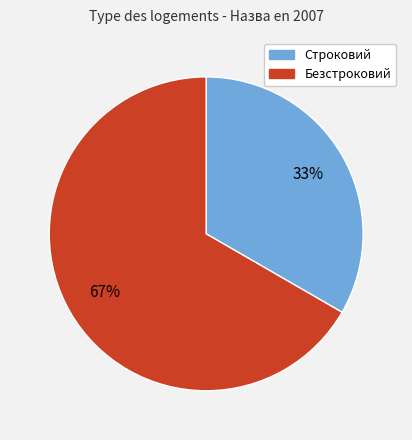

Do Безстроковий and Строковий together represent more than half of the pie?

Yes